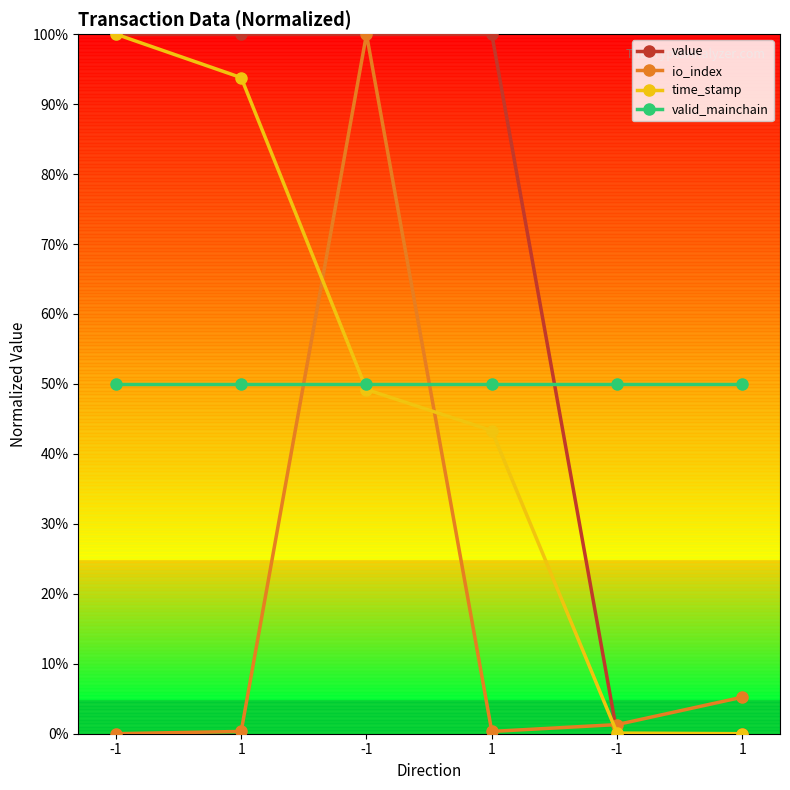

Does the chart have visible grid lines?

No